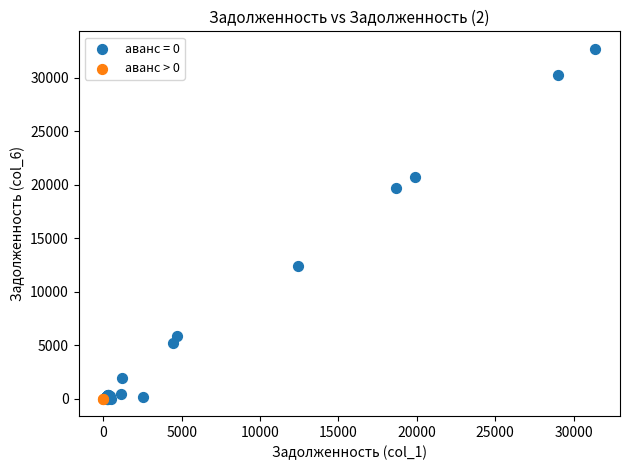

What are all the series names shown in the legend?

аванс = 0, аванс > 0